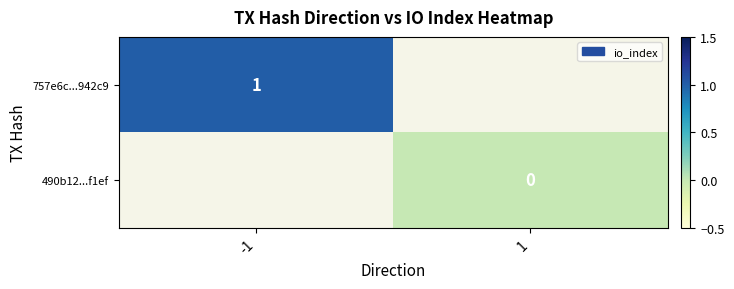

Is the value of 757e6c...942c9 at -1 greater than the value of 490b12...f1ef at 1?

Yes